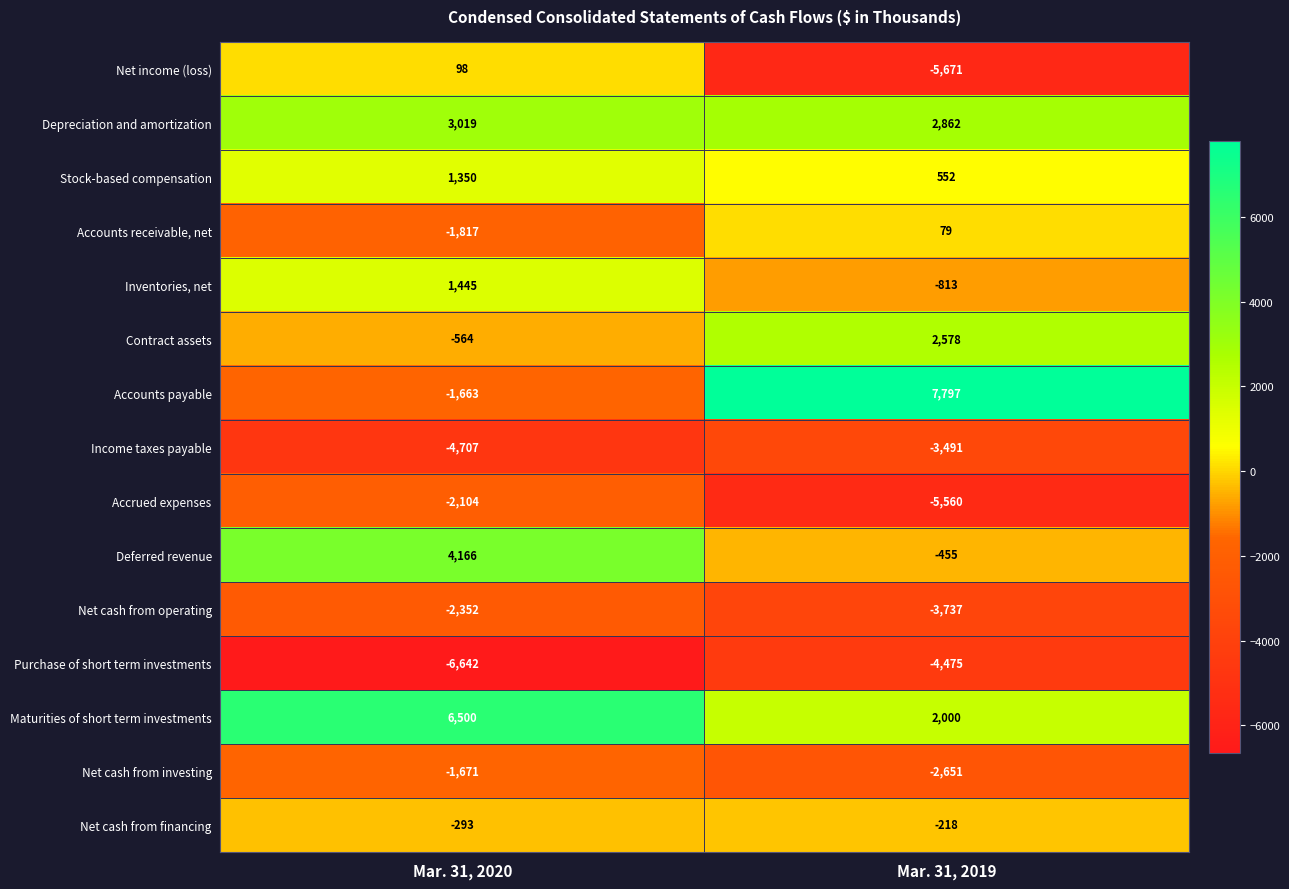

List the series in order of their peak value, highest first.

Accounts payable, Maturities of short term investments, Deferred revenue, Depreciation and amortization, Contract assets, Inventories, net, Stock-based compensation, Net income (loss), Accounts receivable, net, Net cash from financing, Net cash from investing, Accrued expenses, Net cash from operating, Income taxes payable, Purchase of short term investments